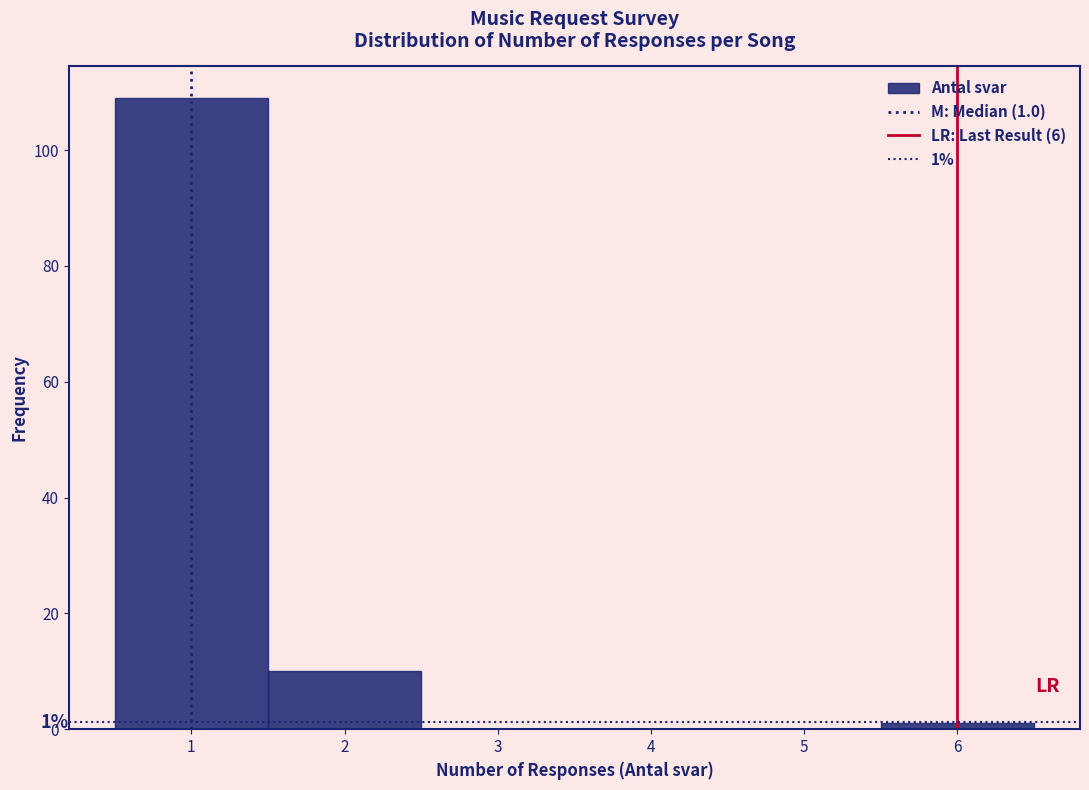

Which range on the x-axis has the tallest bar?

0.5 to 1.5